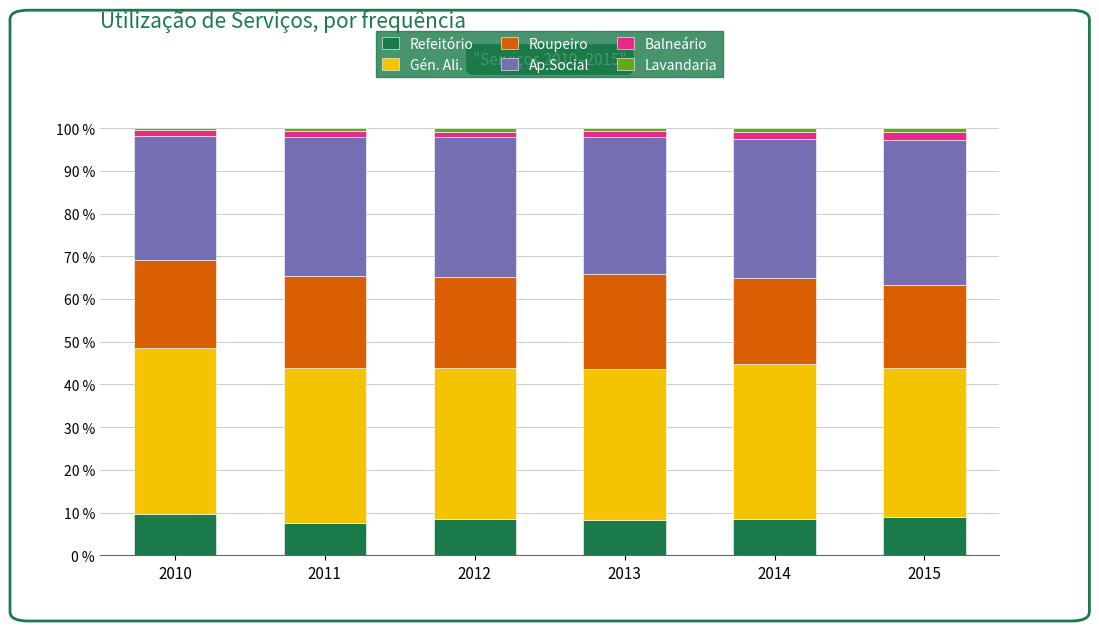

What is the minimum value for Refeitório?

7.6